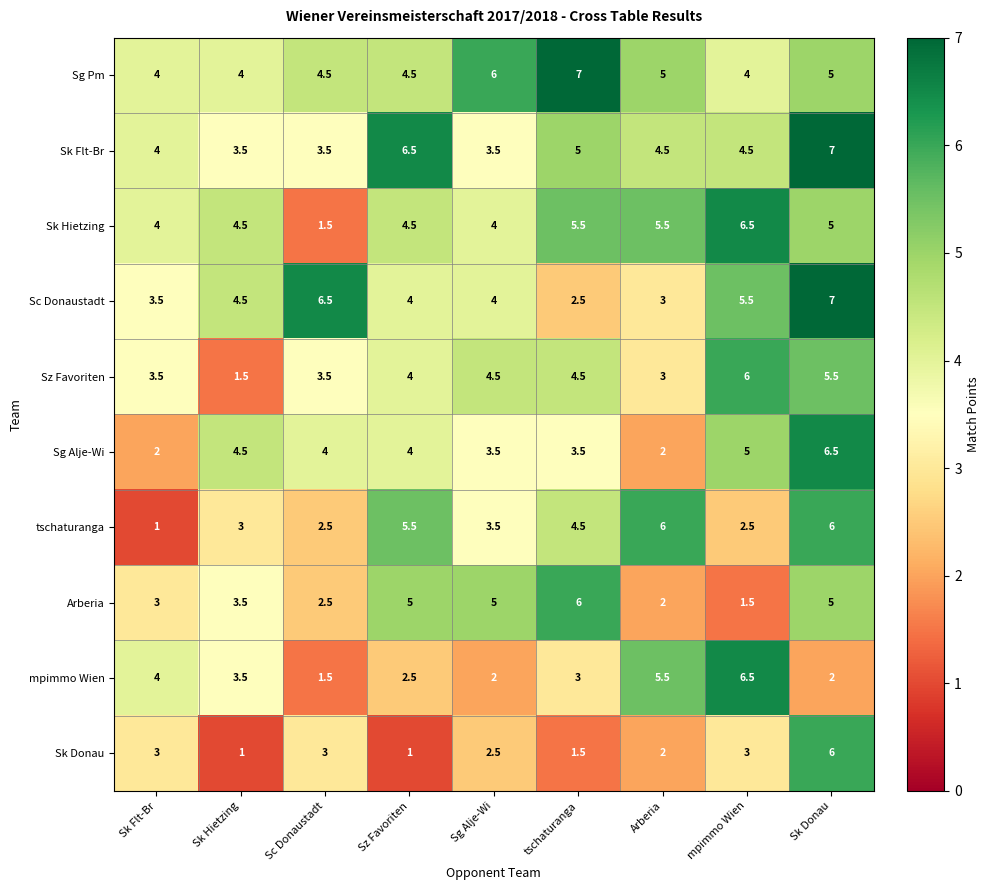

What is the total value across all series at mpimmo Wien?

45.0